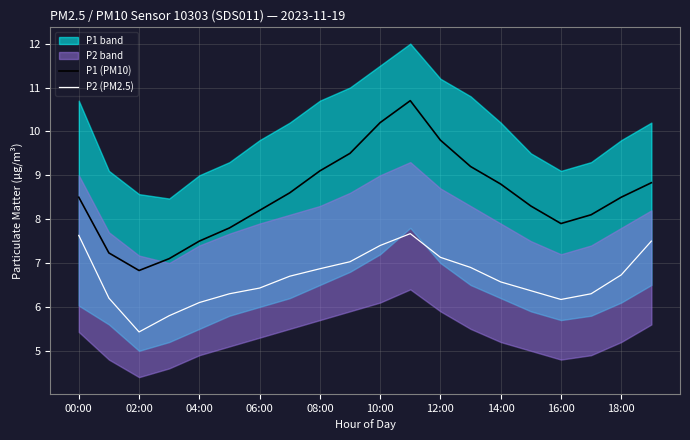

Read the P1 (PM10) value at 08:00.

9.1